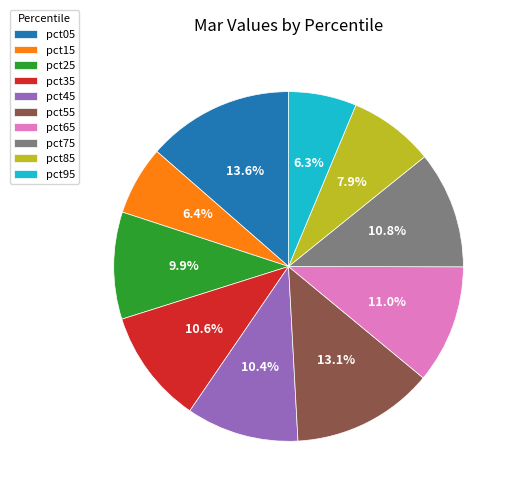

How many segments does this pie chart have?

10